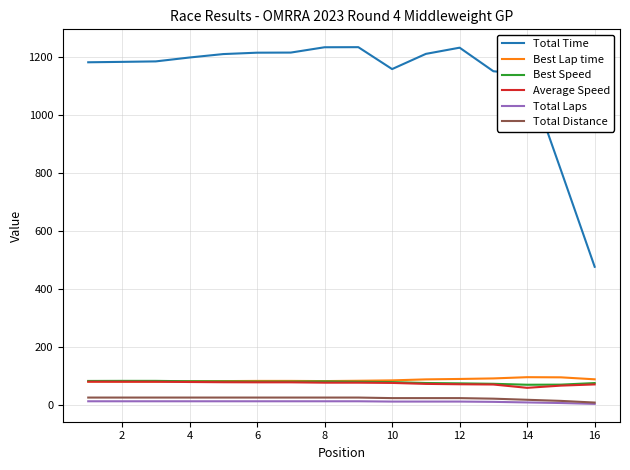

What is the maximum value shown in the chart?

1235.1